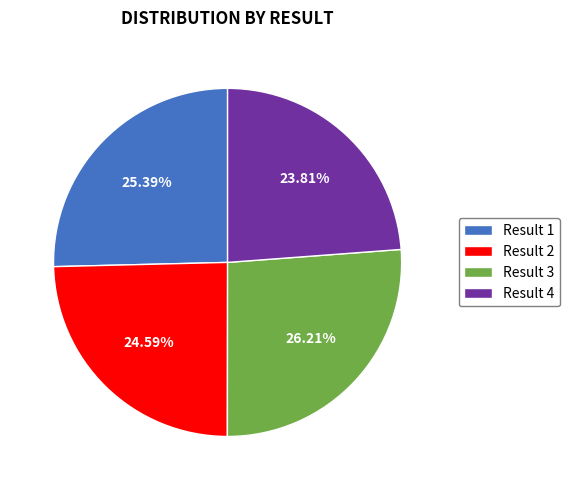

What is the largest slice in the pie chart?

Result 3